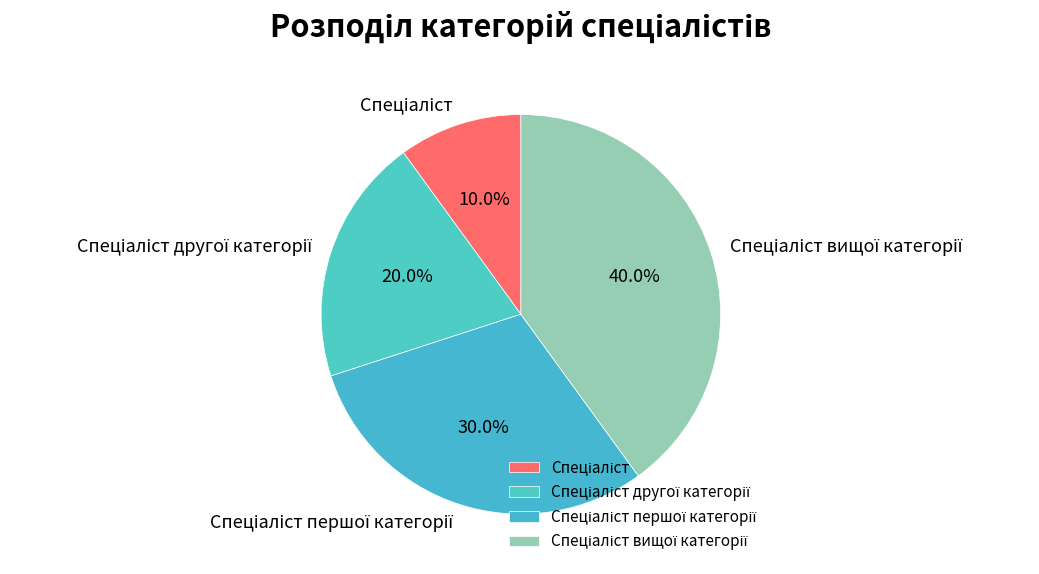

Does any single category account for the majority?

No